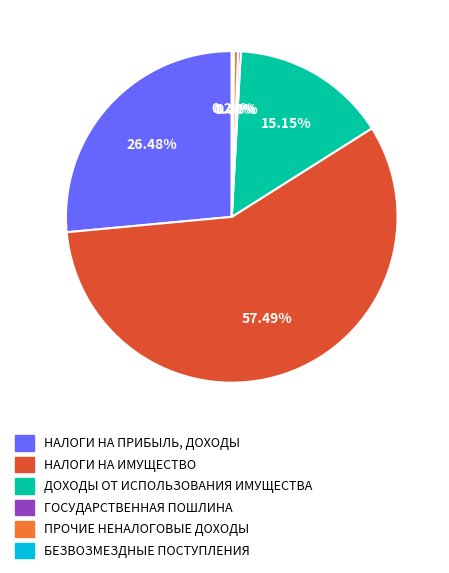

Does НАЛОГИ НА ИМУЩЕСТВО account for over 50% of the chart?

Yes